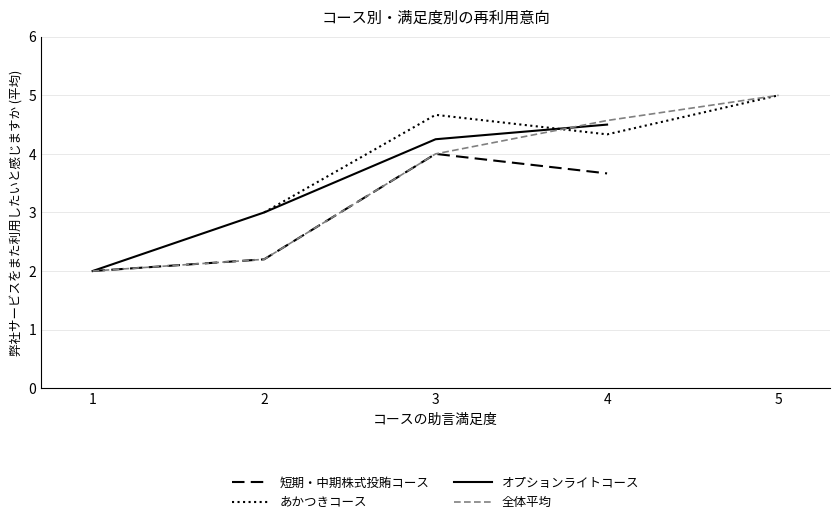

What is the minimum value for オプションライトコース?

2.0